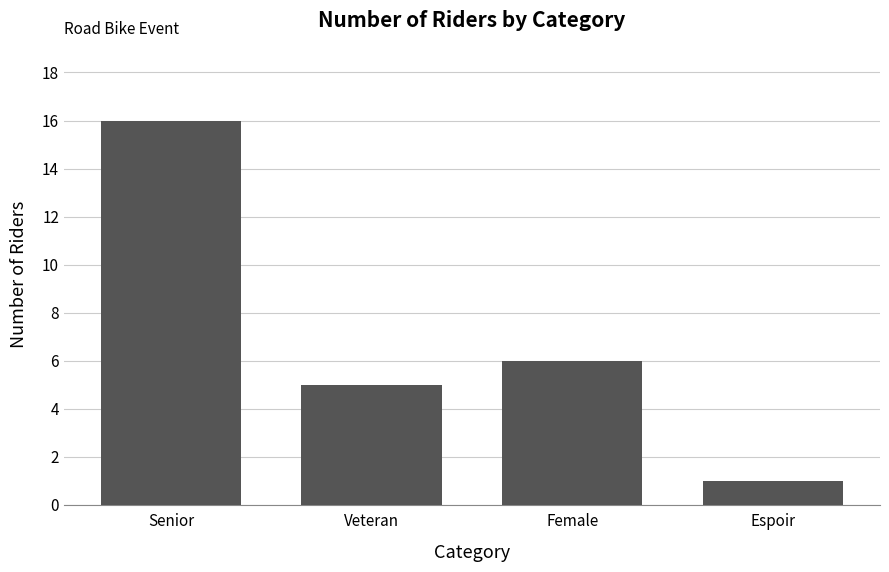

What is the sum of all values?

28